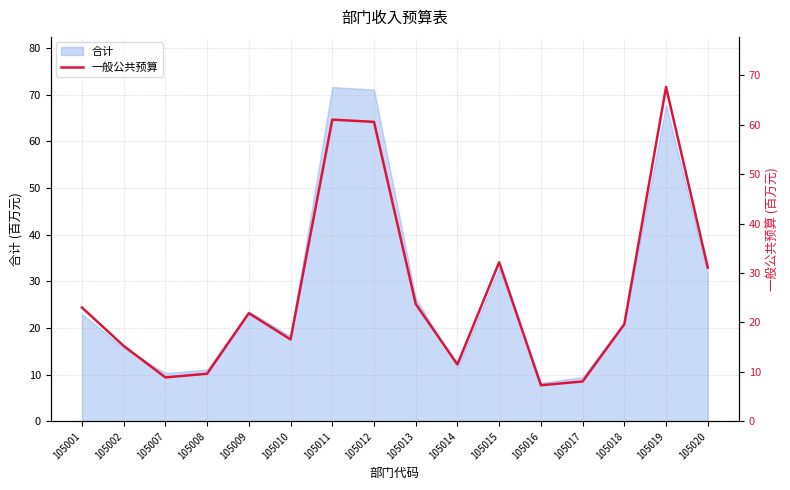

Which label corresponds to the largest value in the chart?

105019